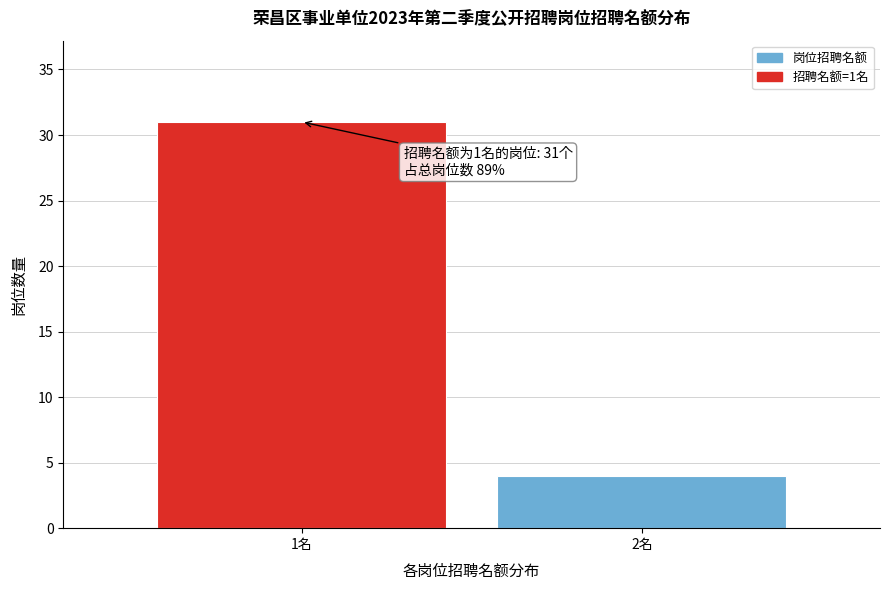

Reading left to right, extract all data points from this chart.

31	4